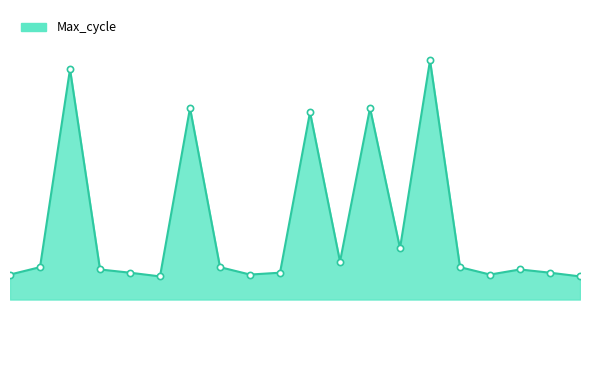

Does the chart have visible grid lines?

No